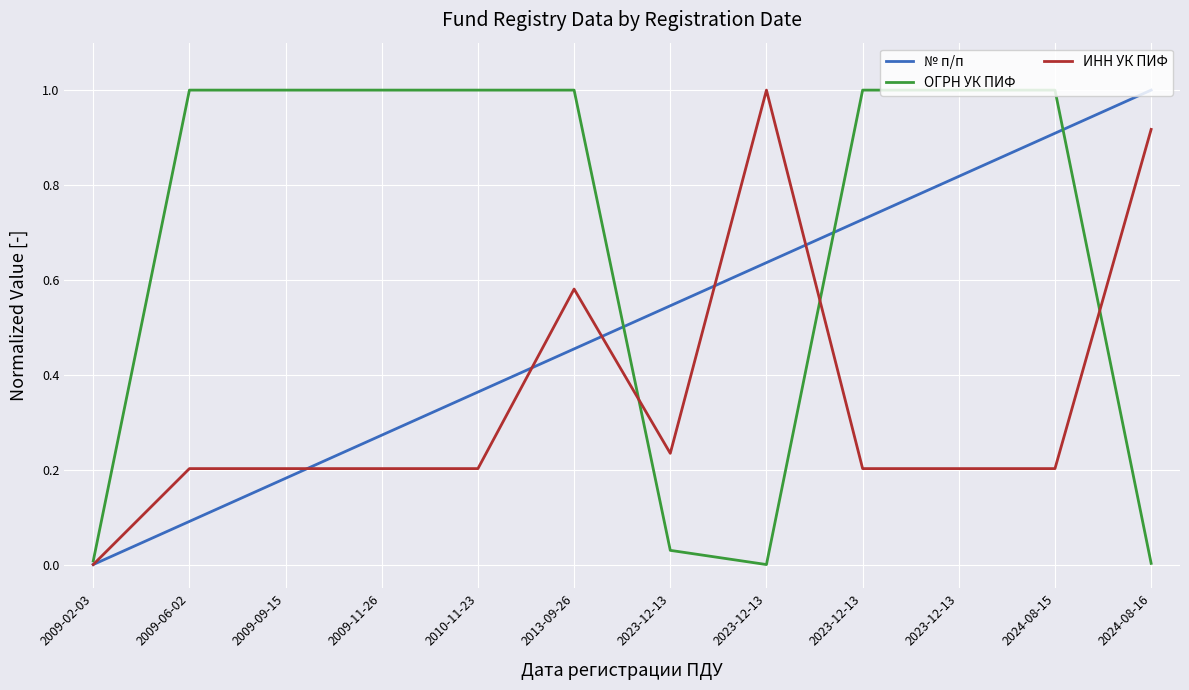

List the series in order of their overall mean, lowest first.

ИНН УК ПИФ, № п/п, ОГРН УК ПИФ